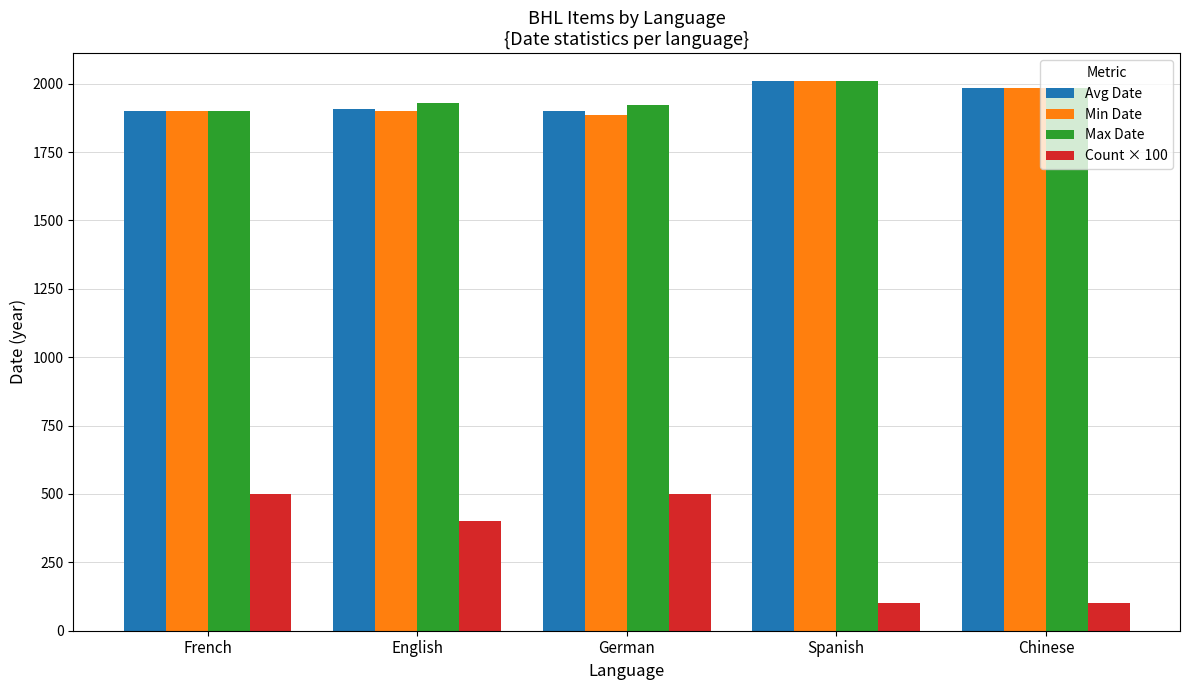

Which series changed the most between English and Spanish?

Count × 100